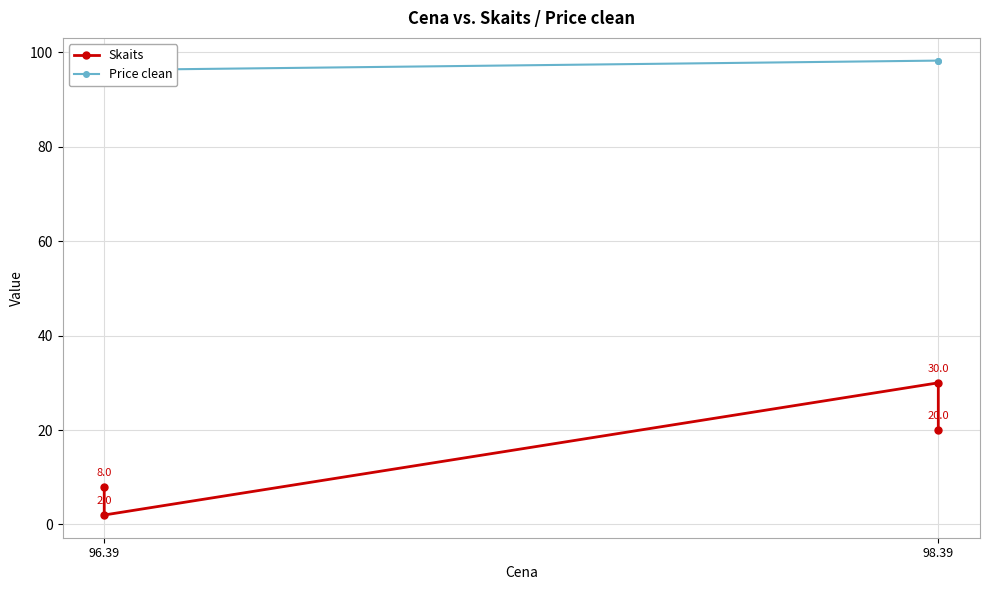

List the series in order of their overall mean, highest first.

Price clean, Skaits